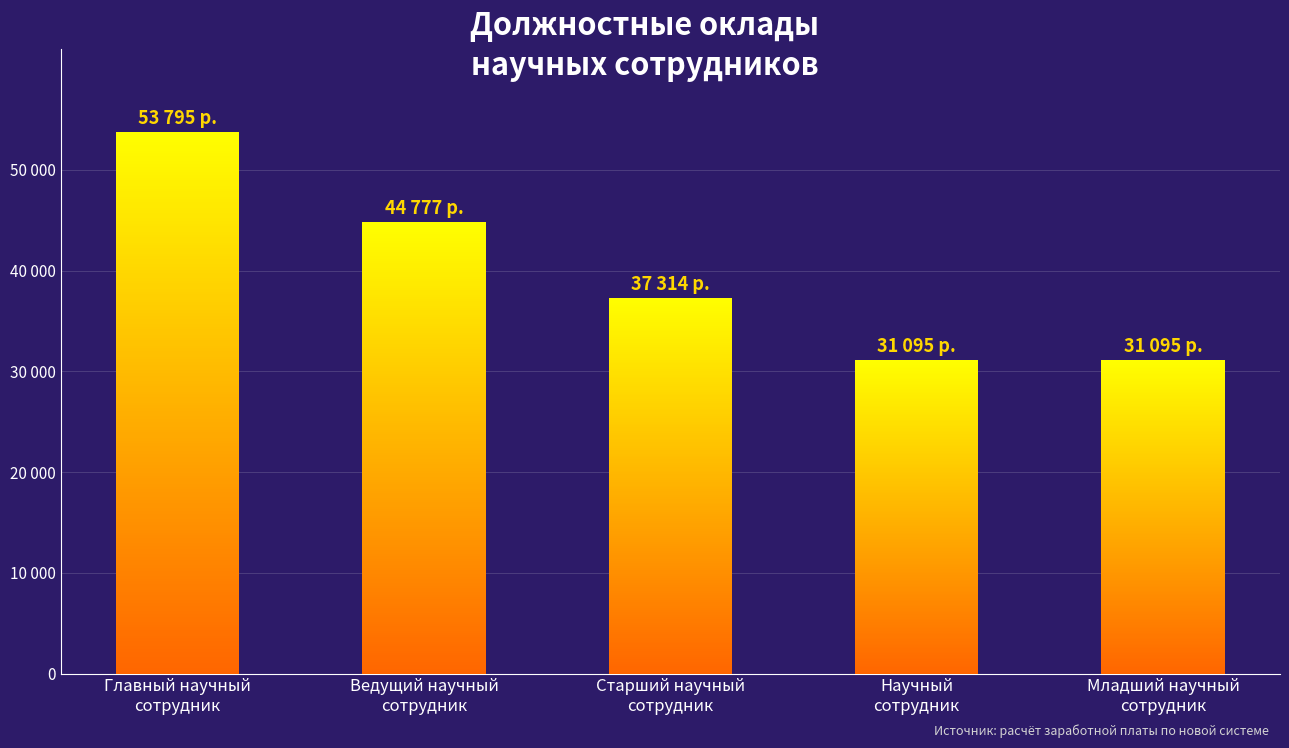

Approximately how many times larger is the value at Младший научный
сотрудник compared to Старший научный
сотрудник?

0.8